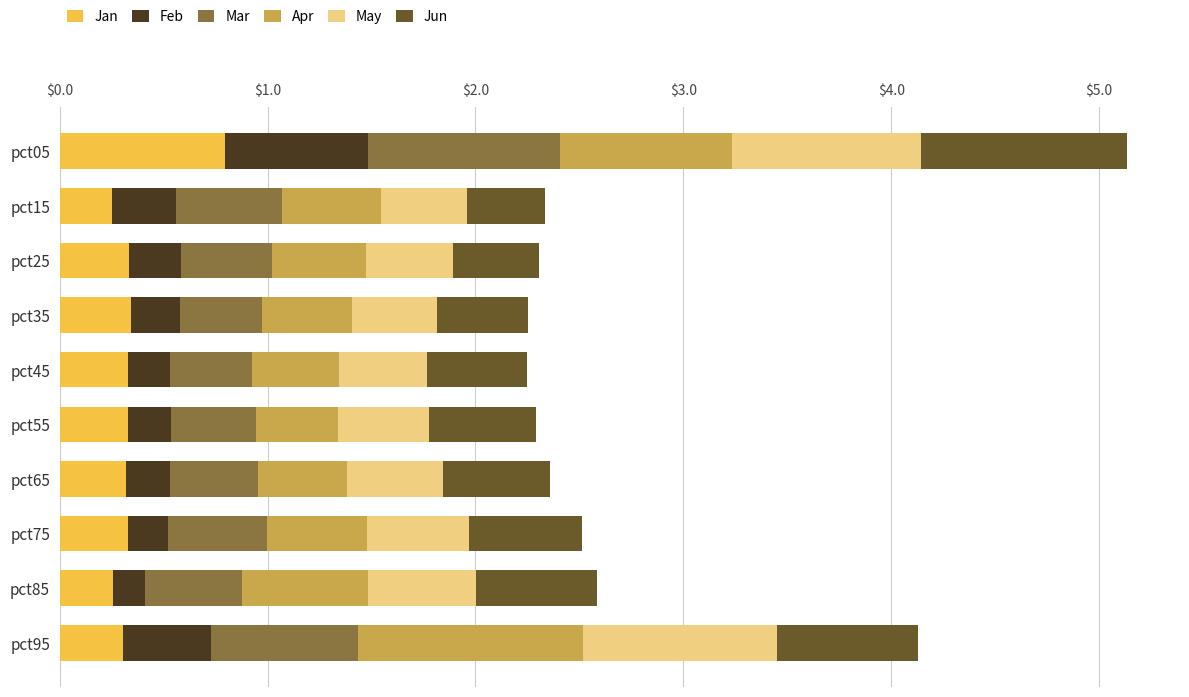

Which category has the highest value in the Jan series?

pct05